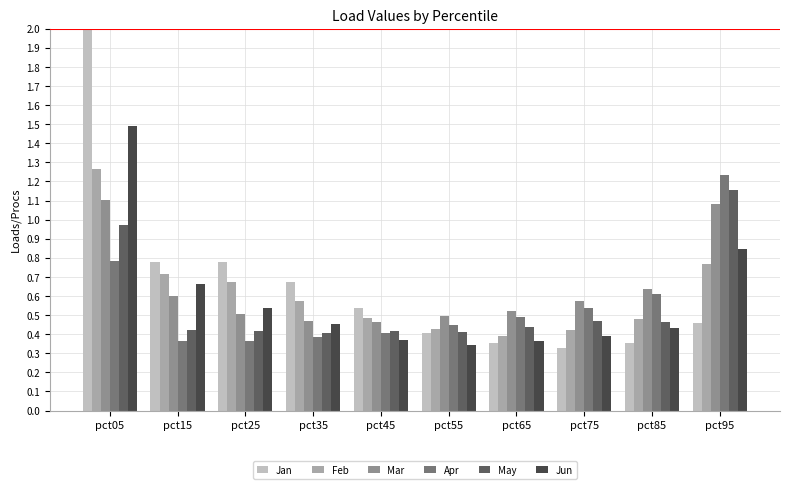

How many groups of bars are there?

10